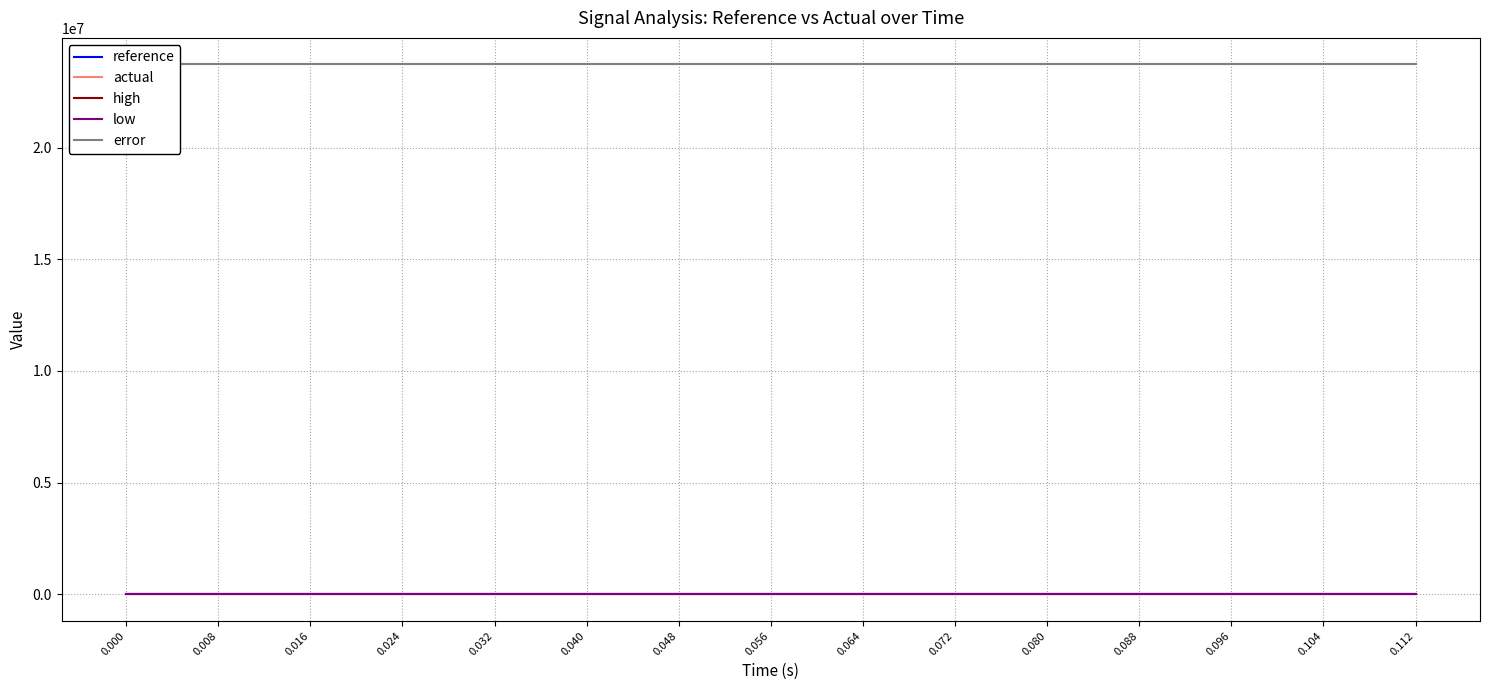

The error series shows 23720956.0 at 0.096. True or false?

True